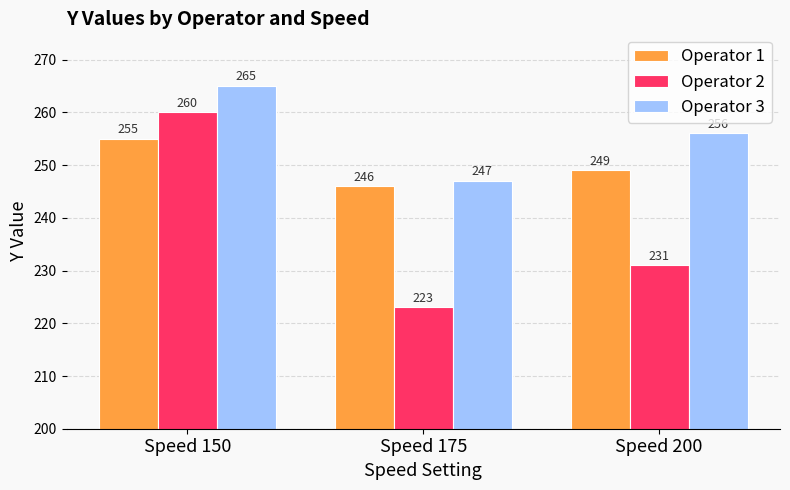

What is the value of the Operator 2 bar at the 3rd from the left?

231